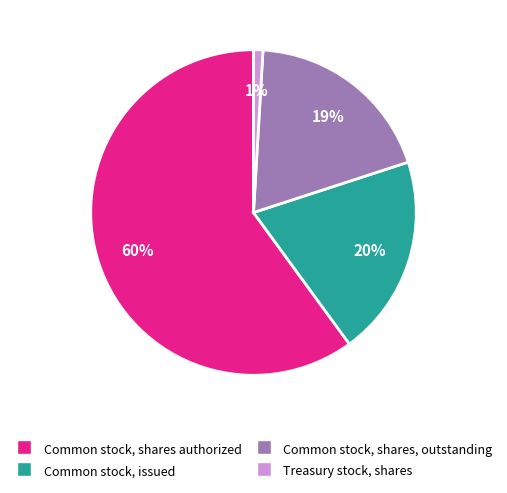

The Treasury stock, shares slice represents 13% of the pie. True or false?

False